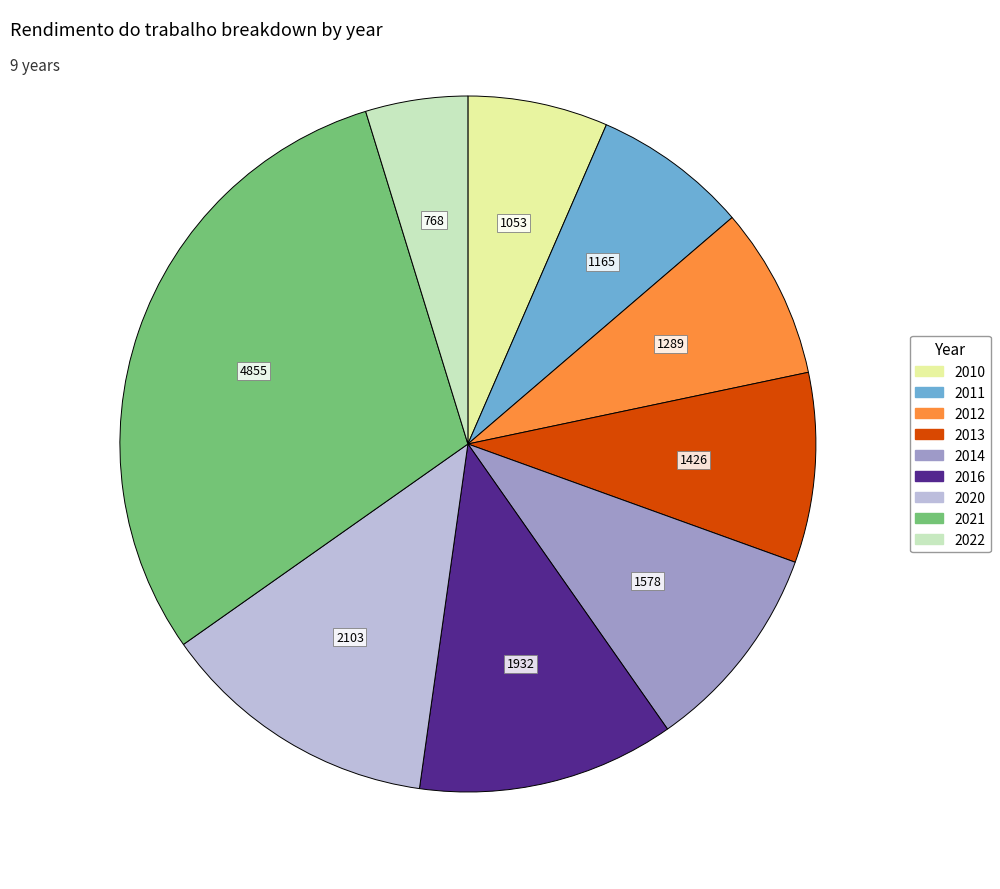

Combined, do 2020 and 2013 account for over 50%?

No